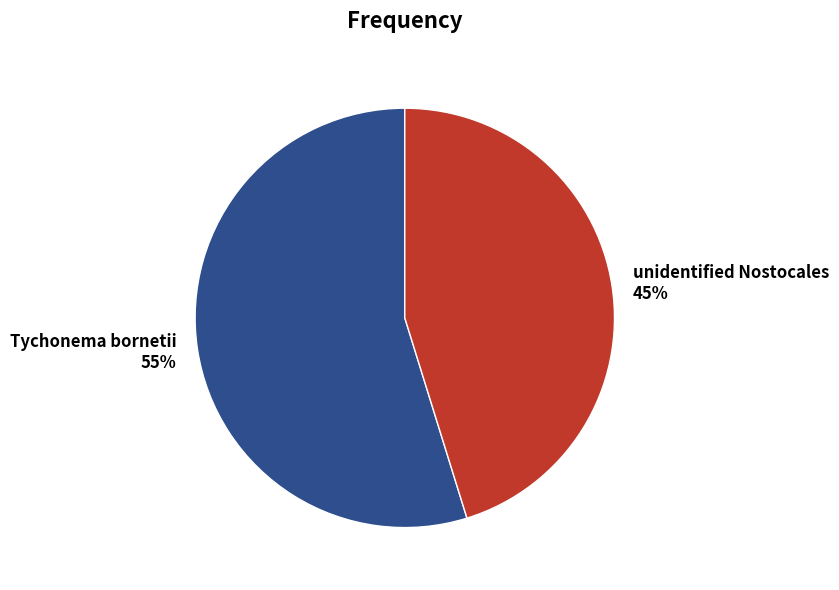

To the nearest percent, what is the difference between the largest and smallest slice percentages?

10%